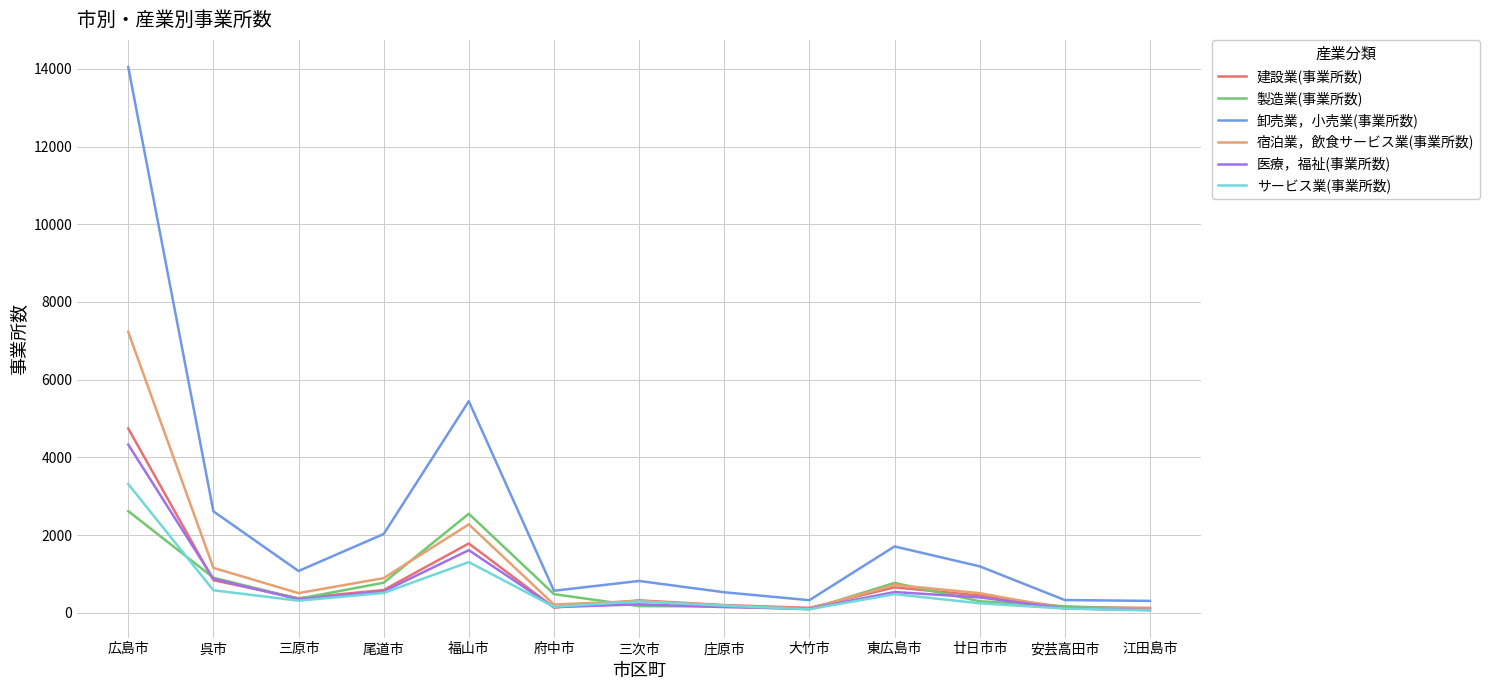

List the series in order of their peak value, lowest first.

製造業(事業所数), サービス業(事業所数), 医療，福祉(事業所数), 建設業(事業所数), 宿泊業，飲食サービス業(事業所数), 卸売業，小売業(事業所数)